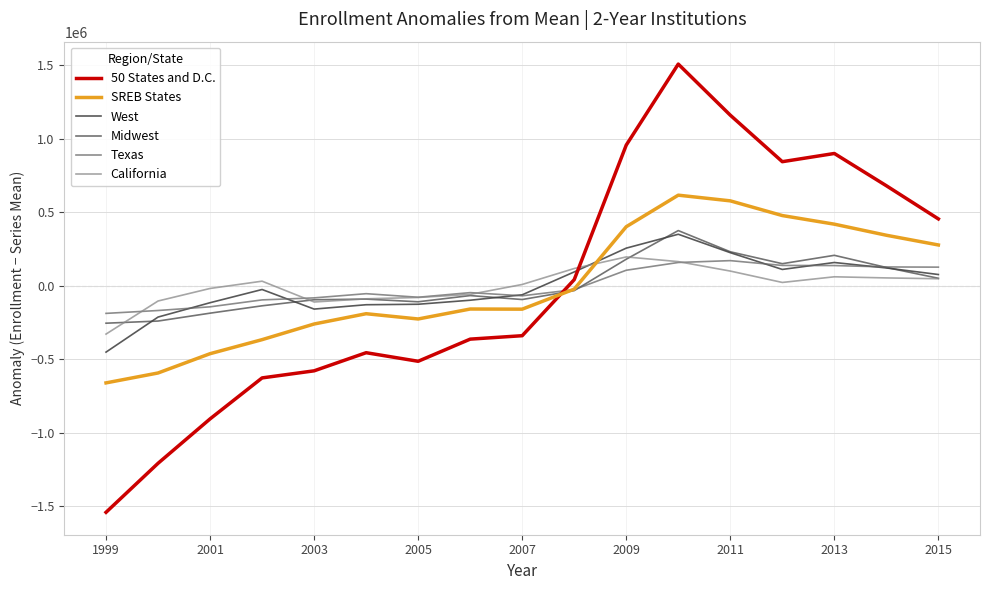

Does the chart display data point markers on the line(s)?

No